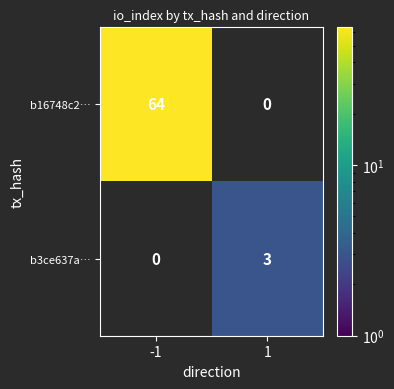

True or false: b16748c2… has a value of 92 at -1.

False